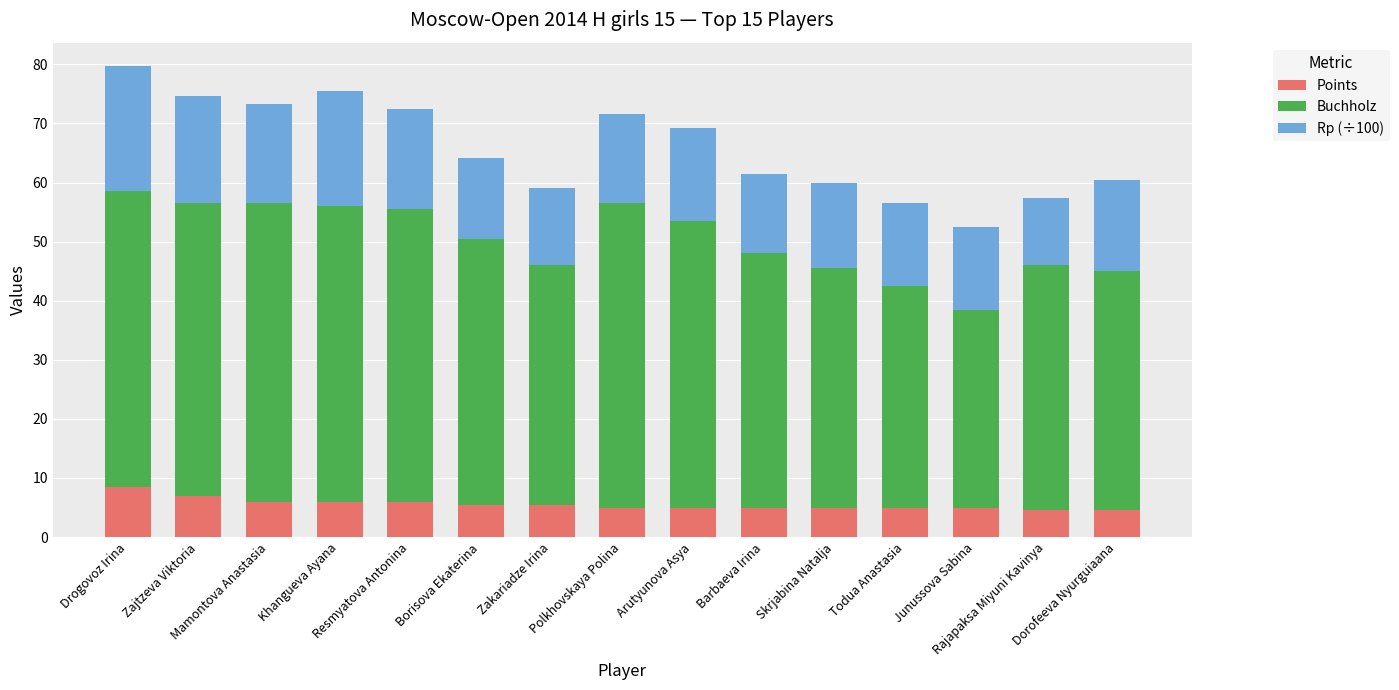

What is the maximum value for Points?

8.5